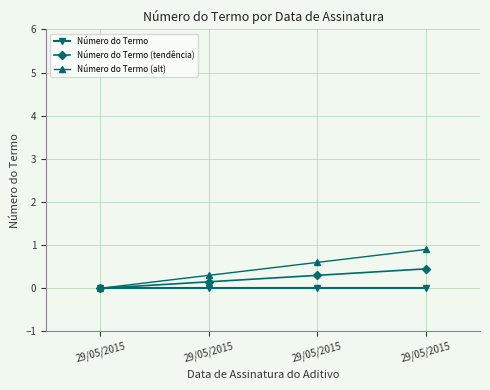

What are all the series names shown in the legend?

Número do Termo, Número do Termo (tendência), Número do Termo (alt)